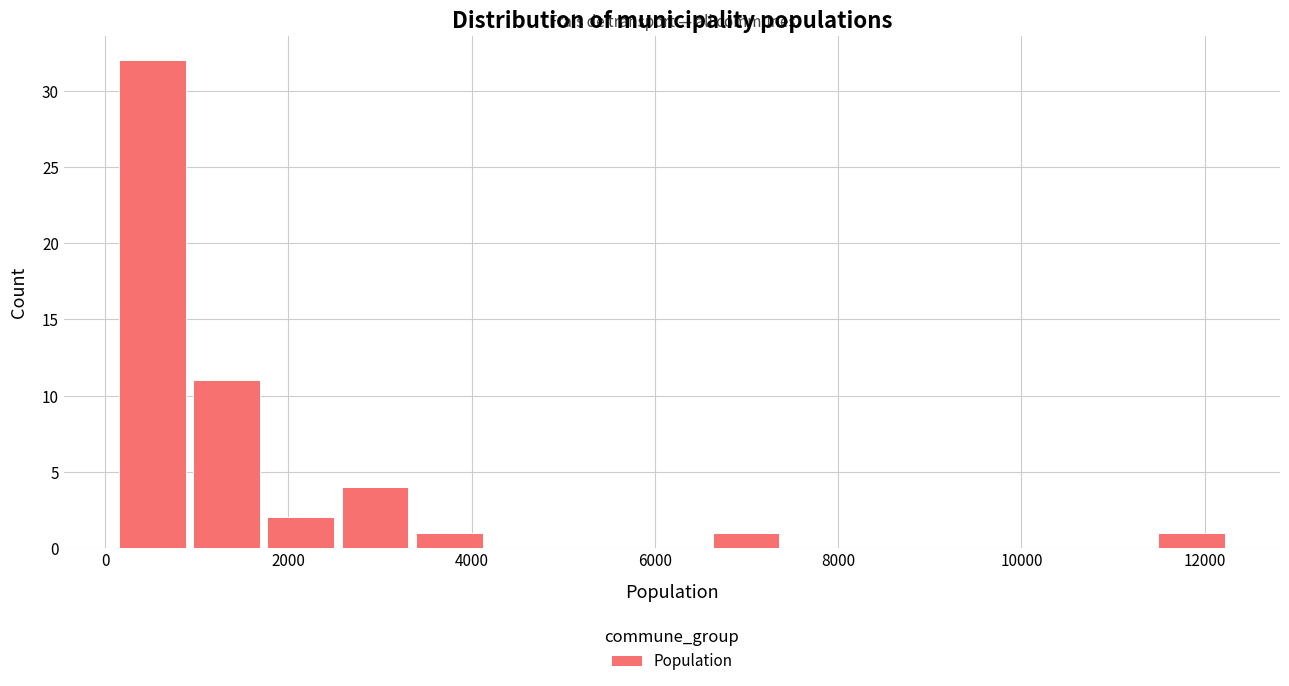

Reading left to right, list every bar in this chart as the range it spans on the x-axis followed by its height. Neither the bar edges nor the heights are printed on the chart, so give them approximately, as read against the axes.

200 to 1000: 32
1000 to 1800: 11
1800 to 2600: 2
2600 to 3400: 4
3400 to 4200: 1
4200 to 5000: 0
5000 to 5800: 0
5800 to 6600: 0
6600 to 7400: 1
7400 to 8200: 0
8200 to 9000: 0
9000 to 9800: 0
9800 to 10600: 0
10600 to 11400: 0
11400 to 12200: 1